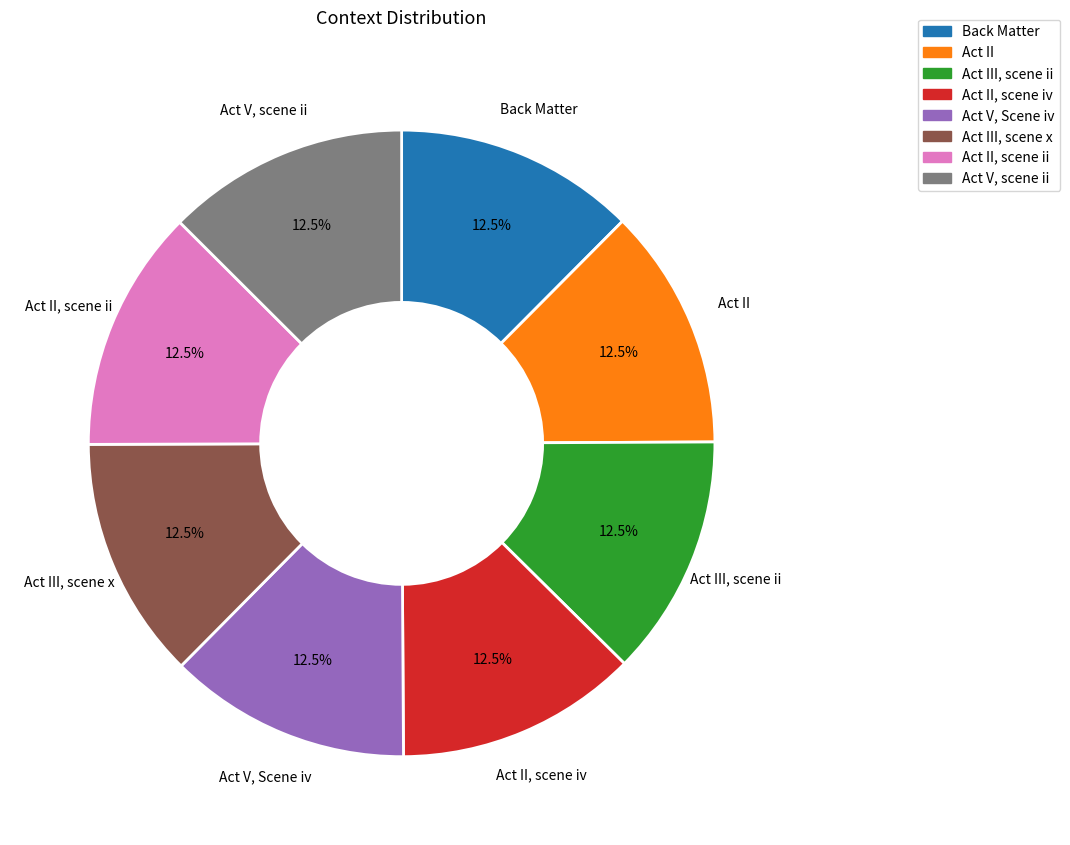

Is there a majority slice in this chart?

No